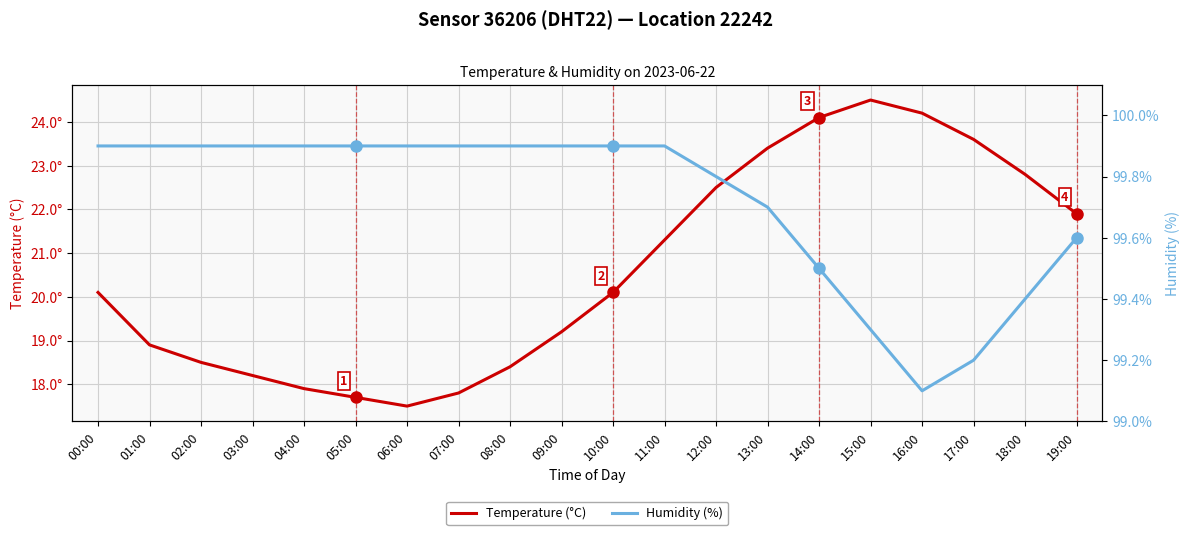

At 05:00, list the series in order from smallest to largest.

Temperature (°C), Humidity (%)